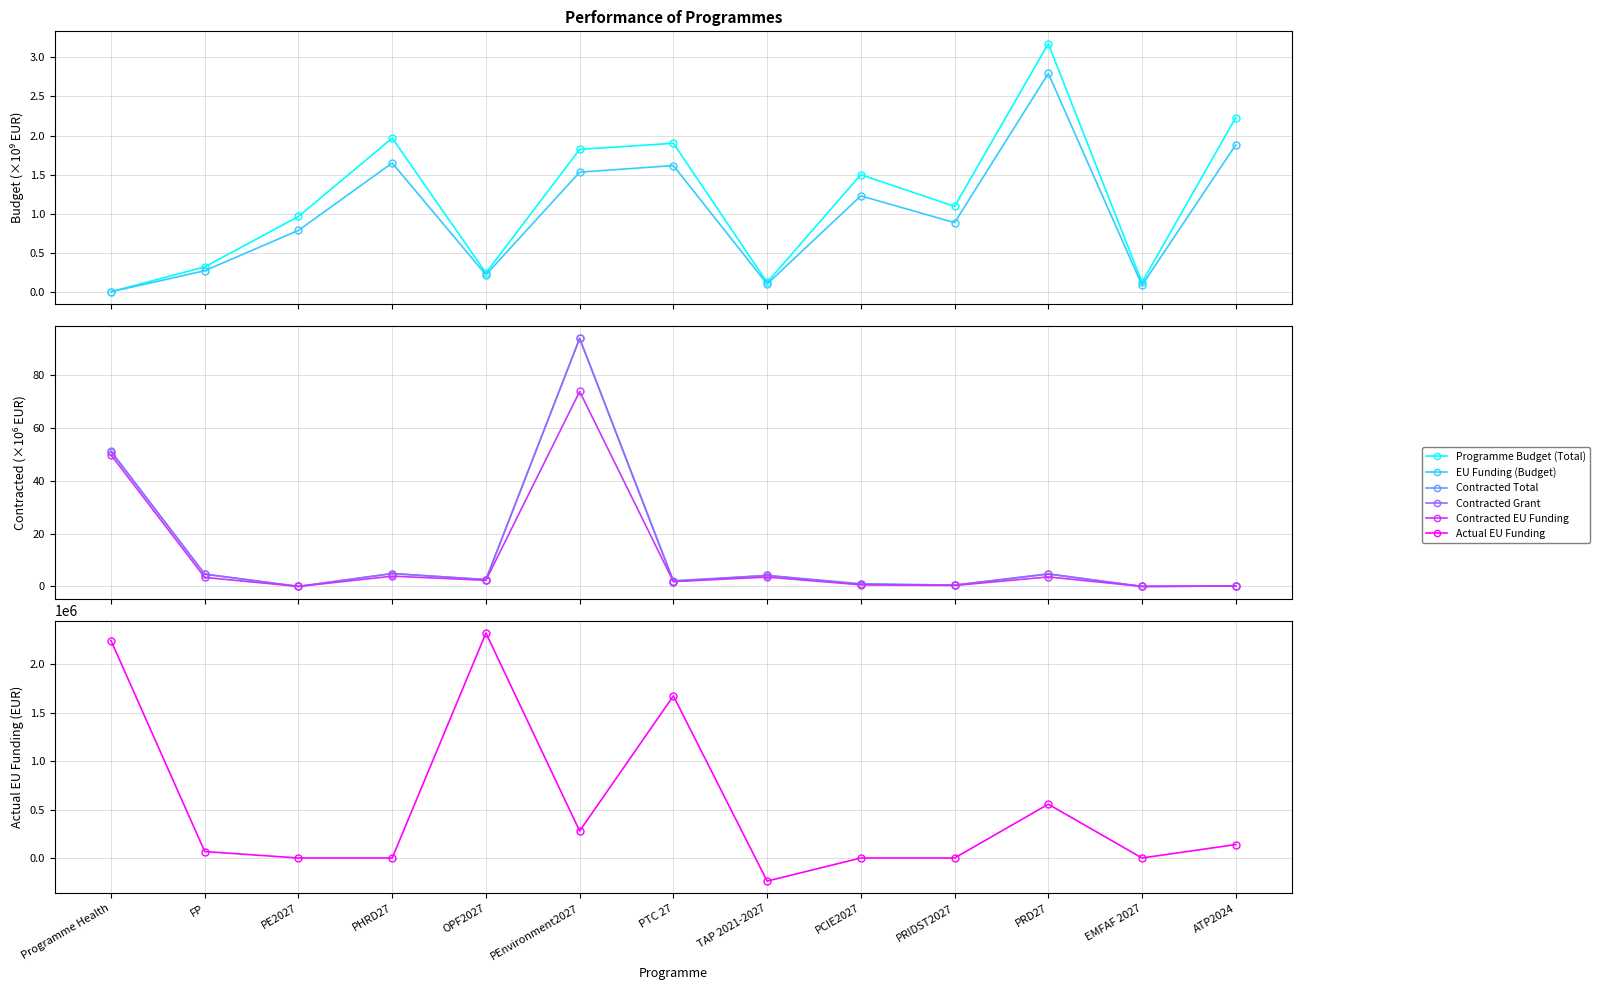

What is the spread (max minus min) of values at Programme Health?

2241232.1